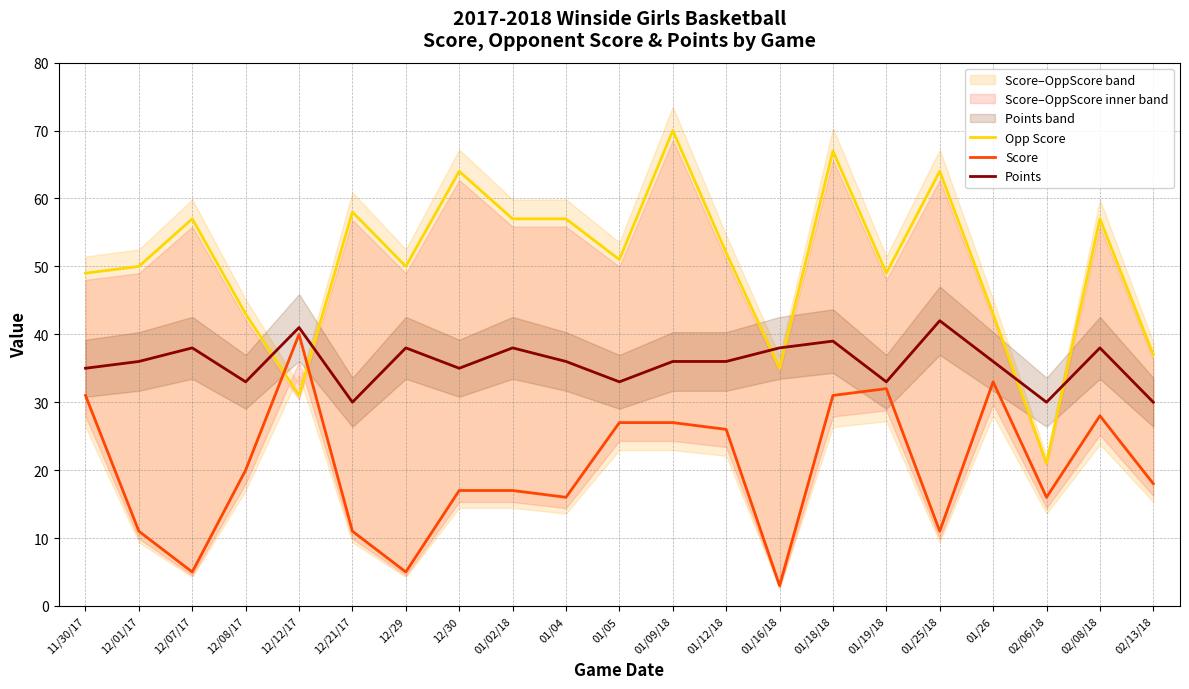

At which label does Opp Score first exceed 51?

12/07/17